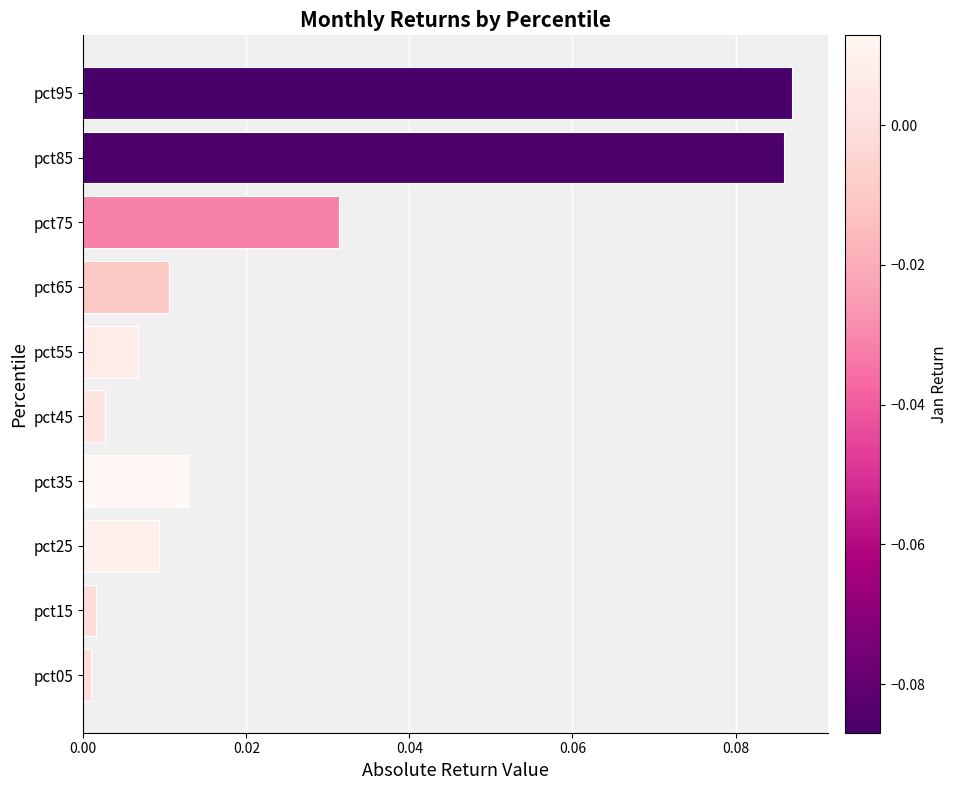

What is the difference between the second highest and second lowest values?

0.1